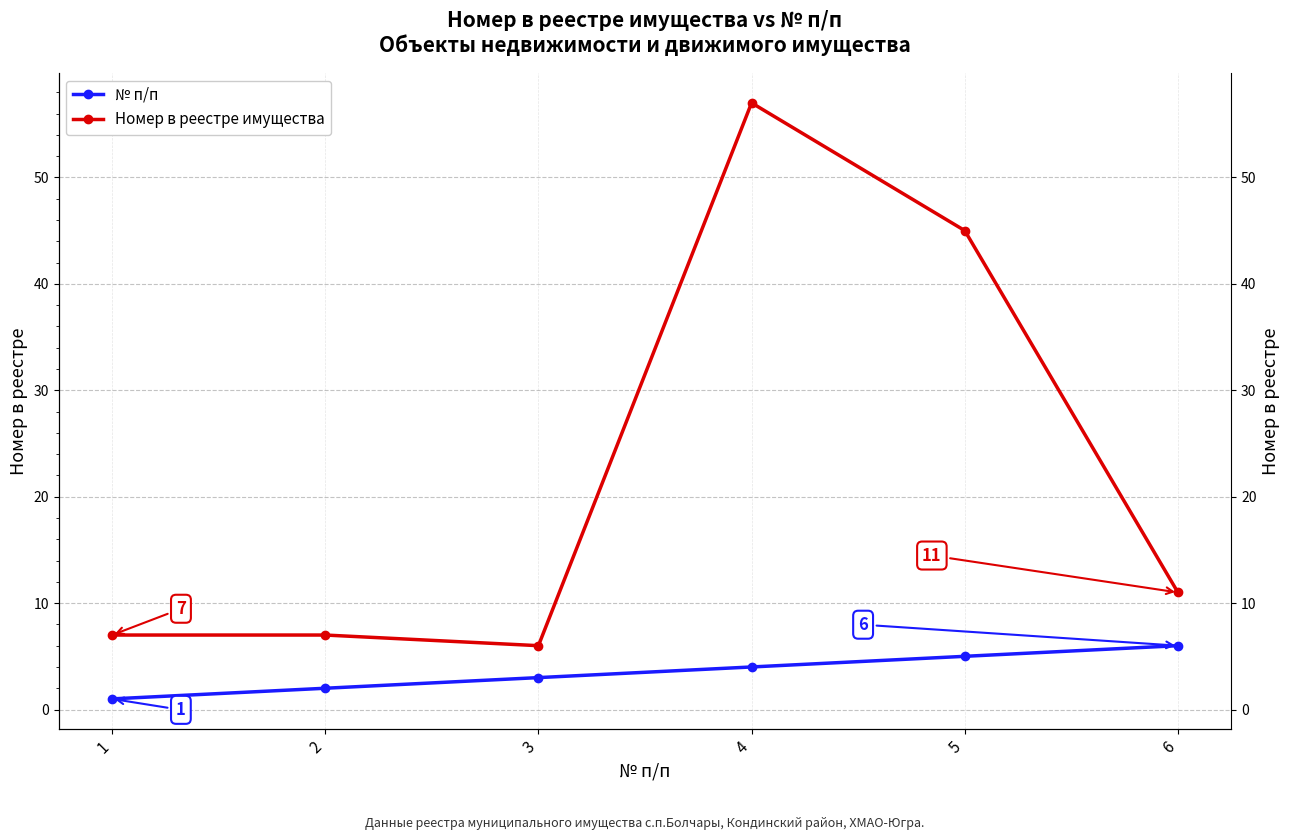

Which series has the largest total across all categories?

Номер в реестре имущества